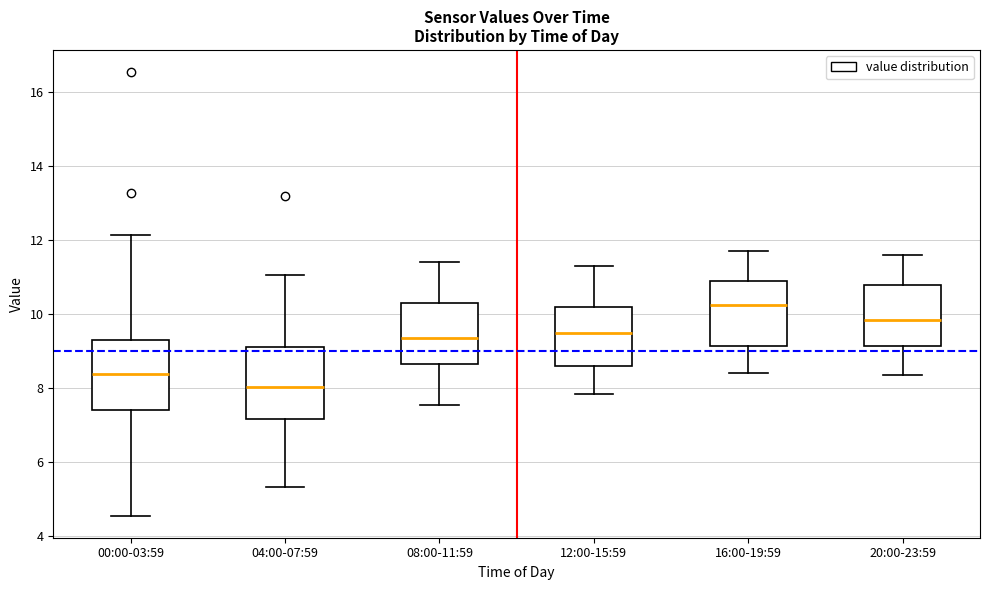

Where is the upper edge of the box for 12:00-15:59 on the y-axis? The values are not printed on the chart, so give them approximately, as read against the axis.

10.2